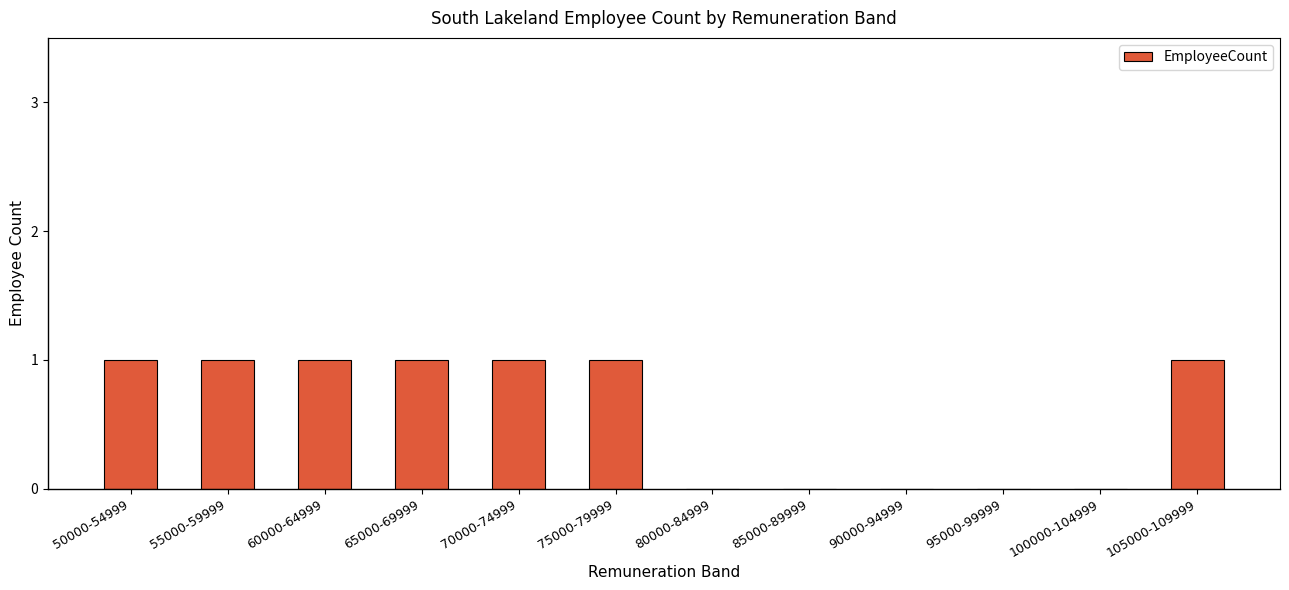

The value at 65000-69999 is 1. True or false?

True